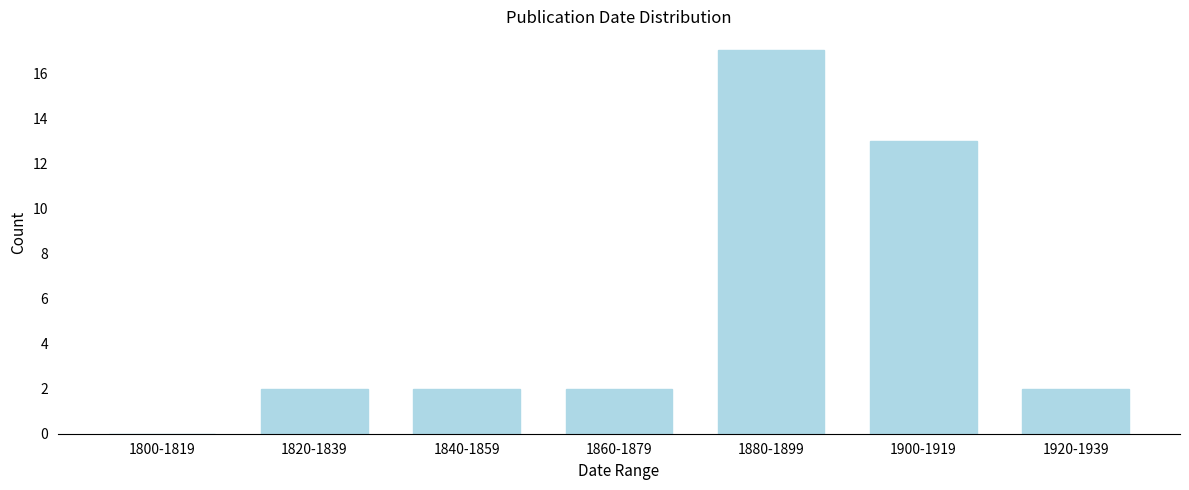

Reading right to left, transcribe all the data shown in this chart.

1920-1939=2	1900-1919=13	1880-1899=17	1860-1879=2	1840-1859=2	1820-1839=2	1800-1819=0